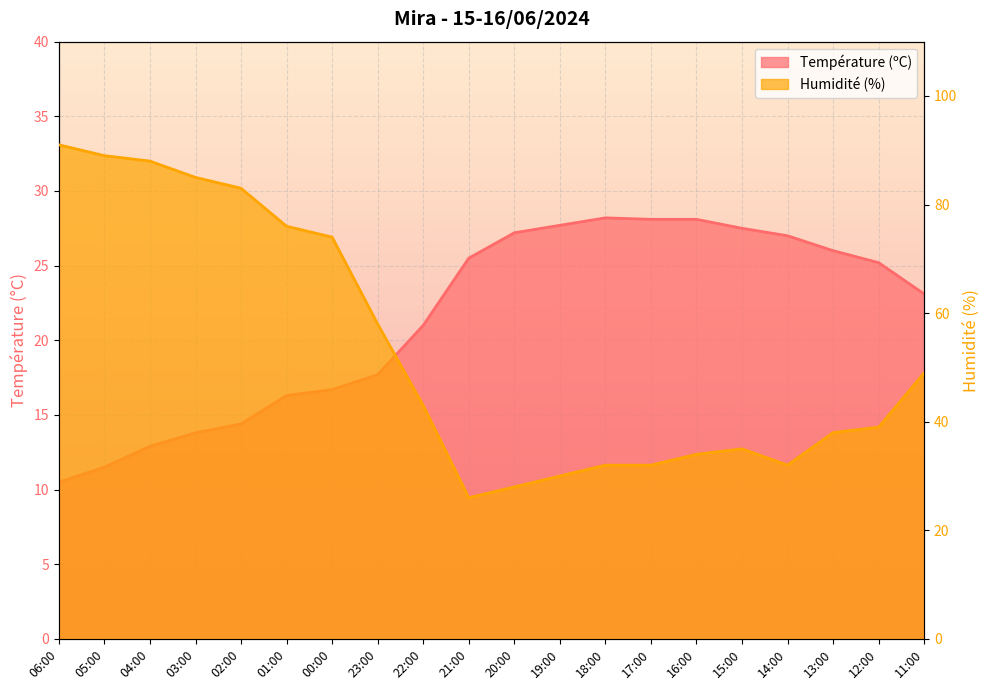

Which has a higher value, 14:00 or 13:00?

14:00